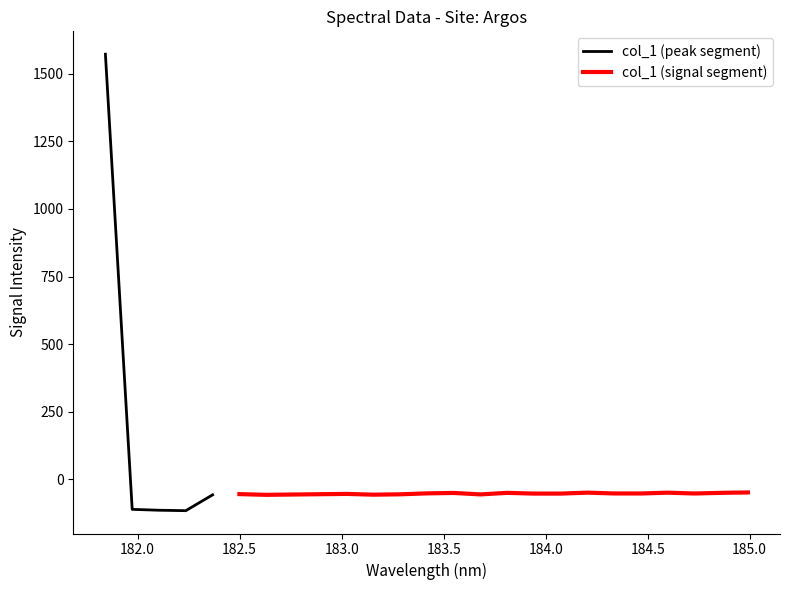

What is the average value?

4.5